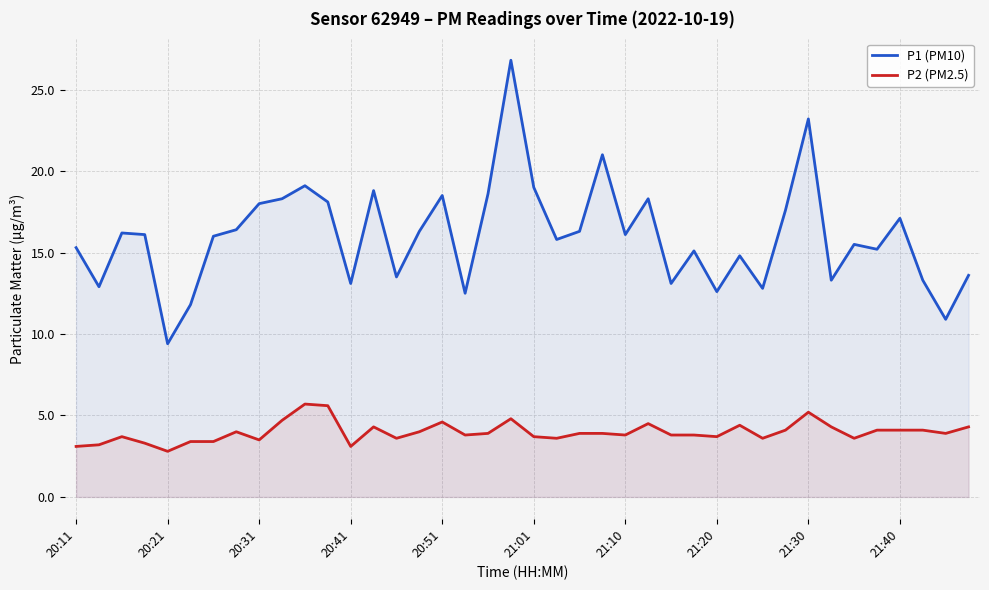

What is the maximum value shown in the chart?

26.8